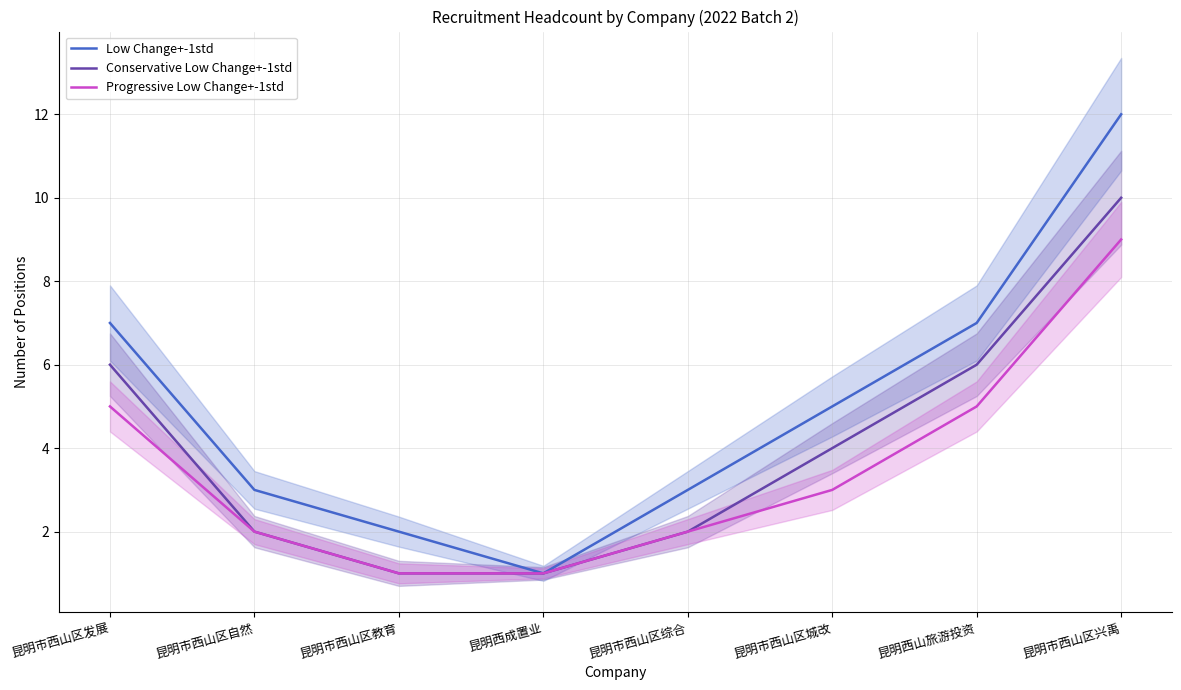

What are all the series names shown in the legend?

Low Change+-1std, Conservative Low Change+-1std, Progressive Low Change+-1std